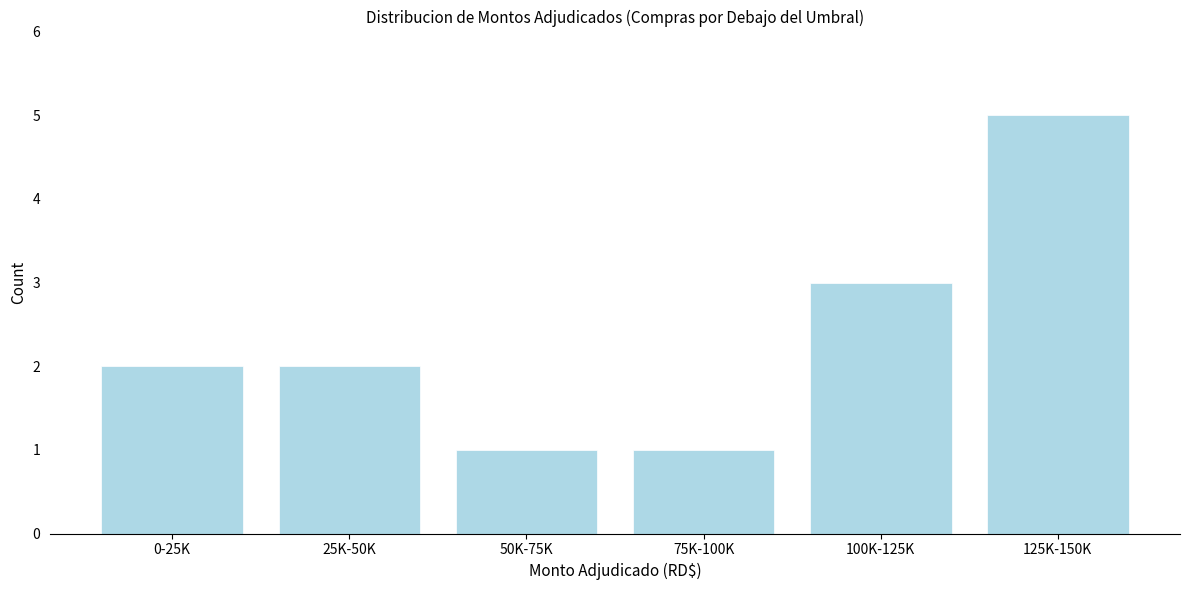

Reading left to right, list all the values displayed in this chart.

2	2	1	1	3	5